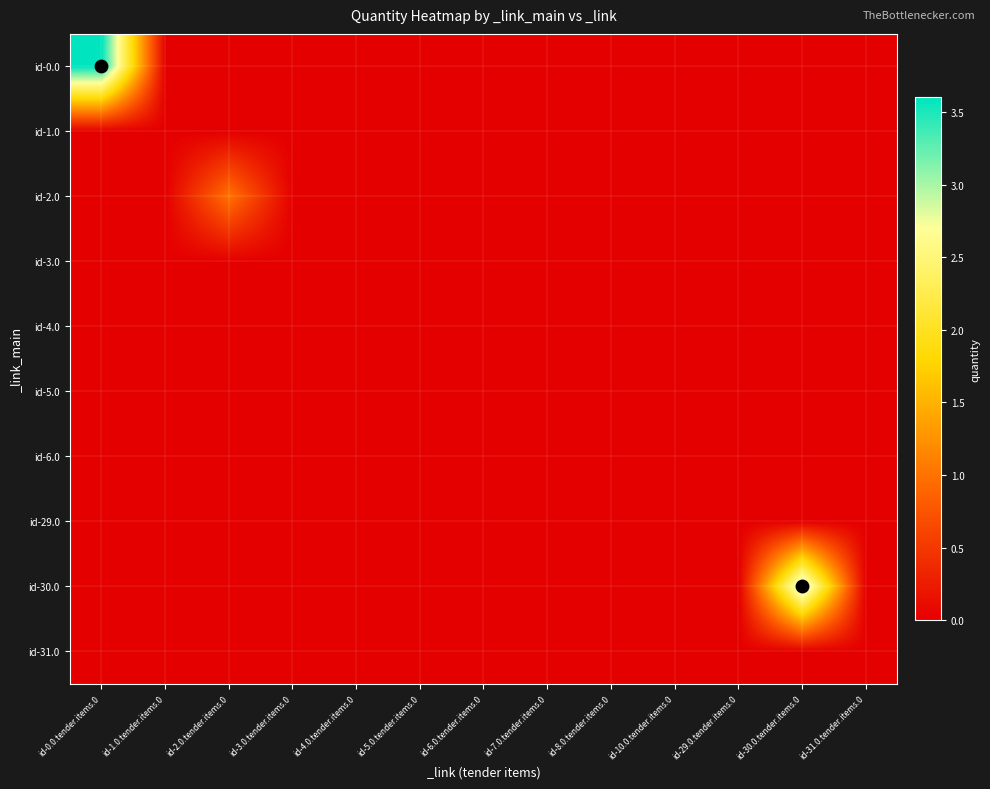

Which series has the widest spread of values?

id-0.0